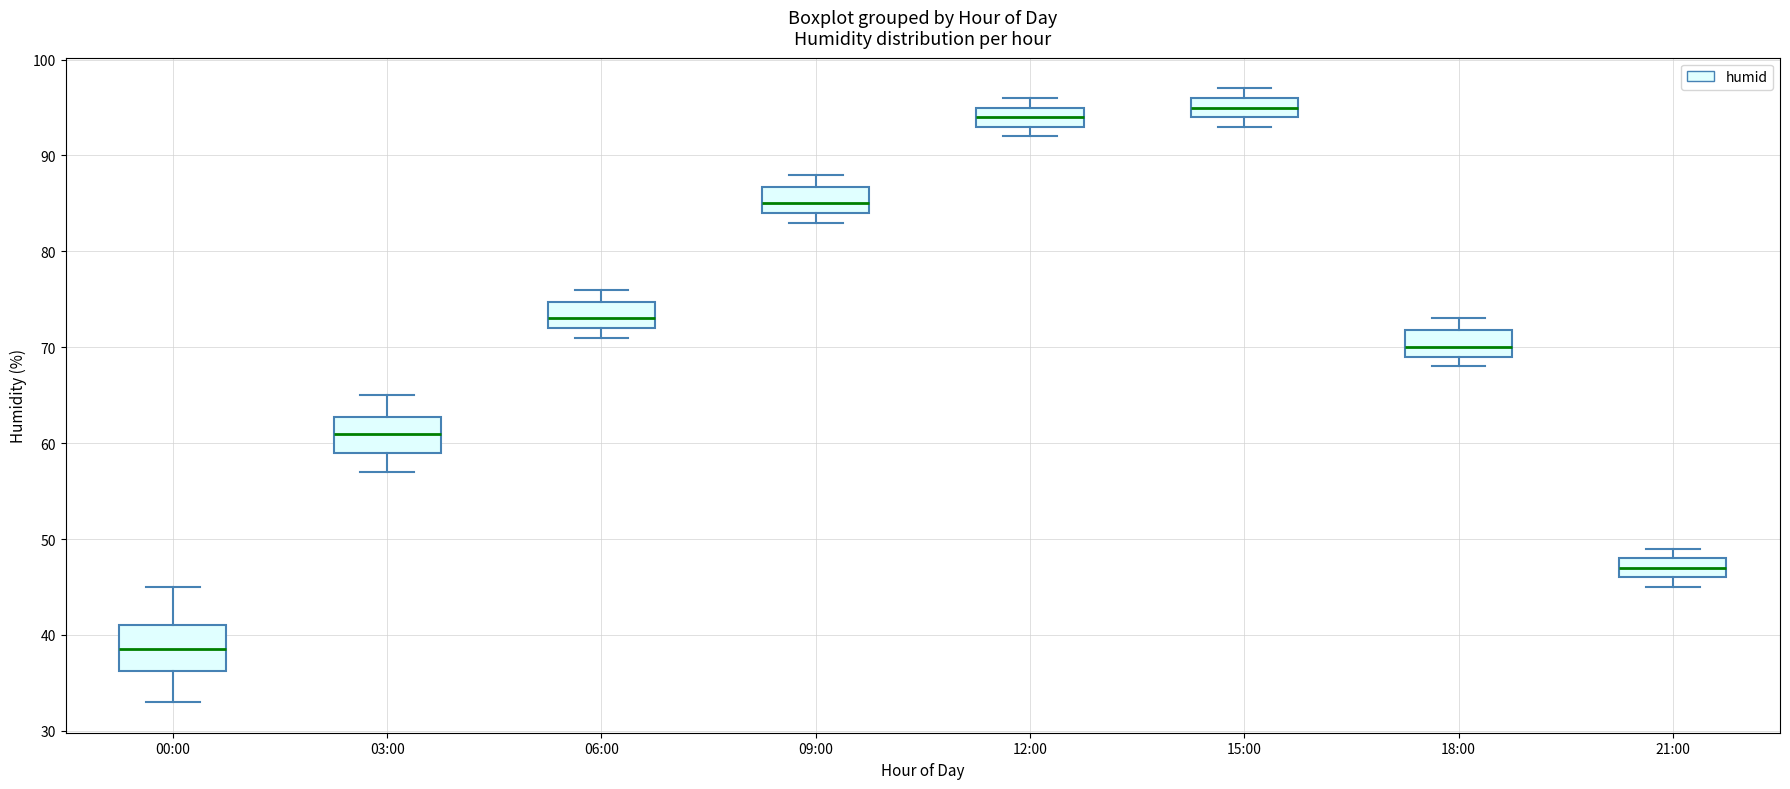

Where is the upper edge of the box for 12:00 on the y-axis? The values are not printed on the chart, so give them approximately, as read against the axis.

95